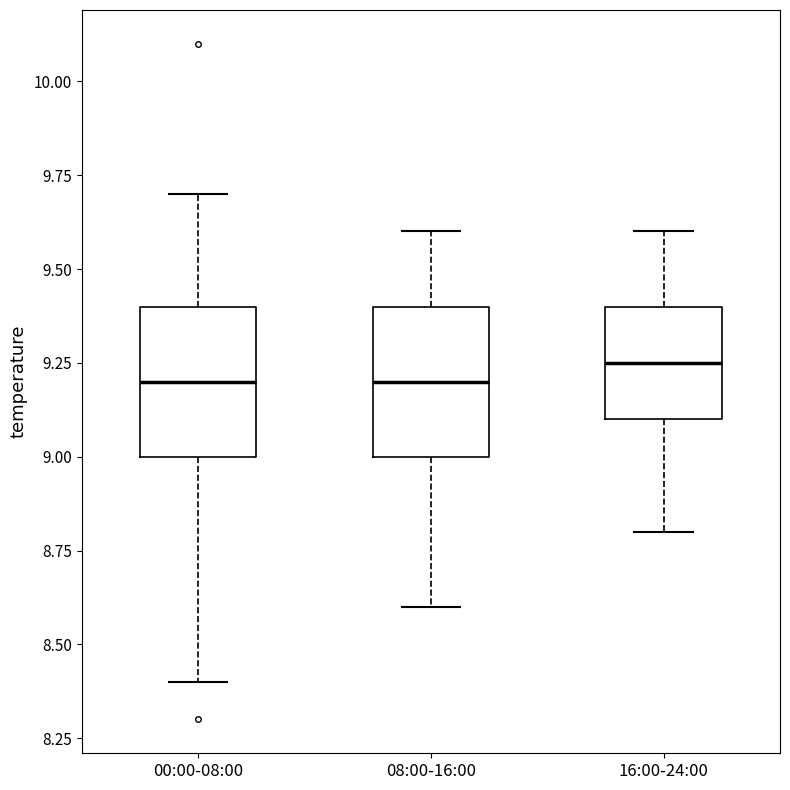

Reading left to right, read every box against the y-axis: the position of its median line, the range the box covers, and the ends of its whiskers. The values are not printed on the chart, so give them approximately, as read against the axis.

00:00-08:00: median 9.20, box 9.00 to 9.40, whiskers 8.40 to 9.70
08:00-16:00: median 9.20, box 9.00 to 9.40, whiskers 8.60 to 9.60
16:00-24:00: median 9.25, box 9.10 to 9.40, whiskers 8.80 to 9.60